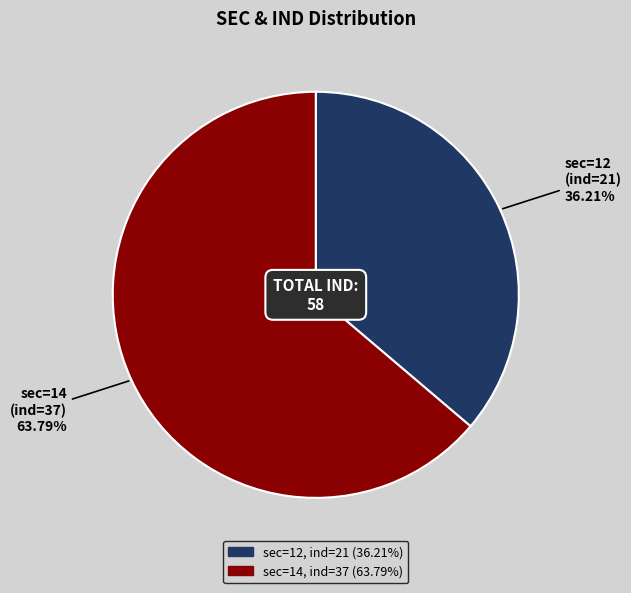

To the nearest percent, what is the difference between the largest and smallest slice percentages?

28%